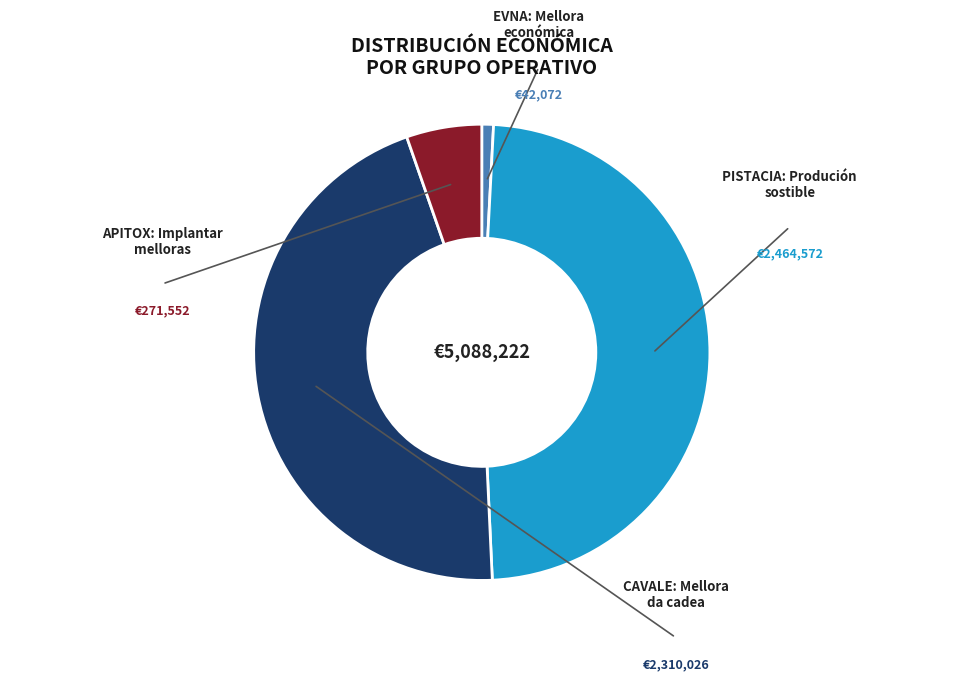

Is there a majority slice in this chart?

No